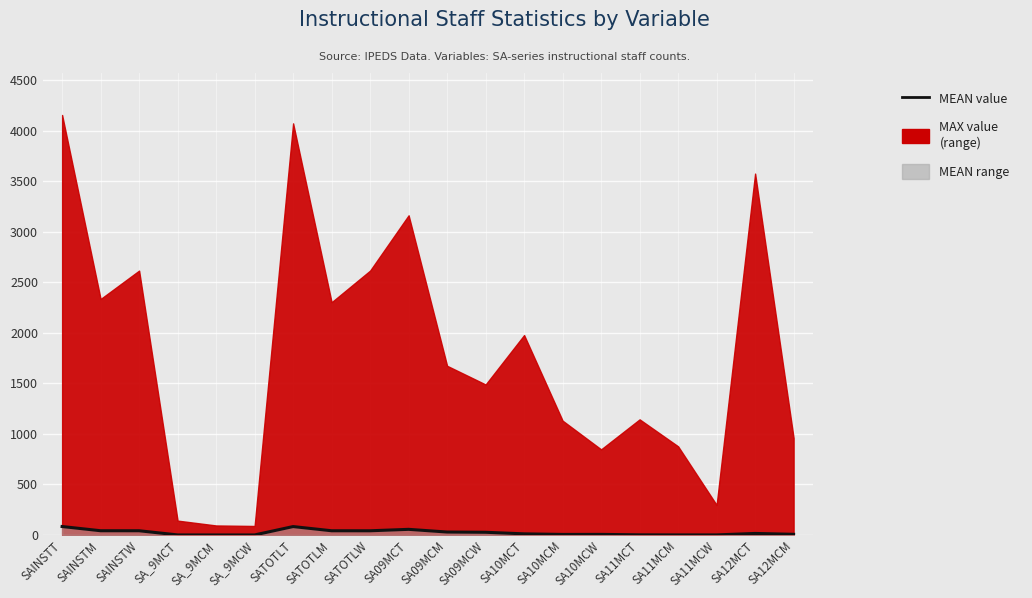

Read the value at SA12MCT.

15.1